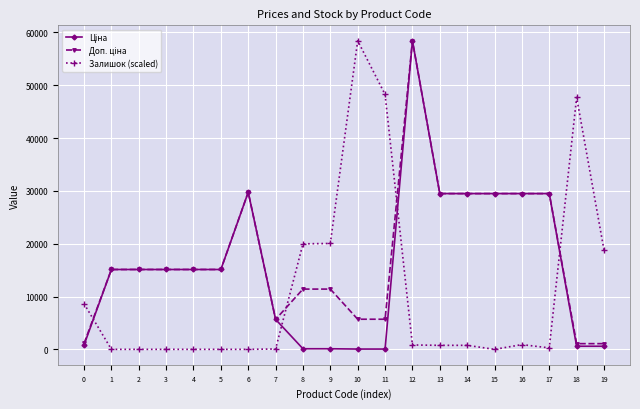

The value of Залишок (scaled) at 18 is 47709.2. True or false?

True